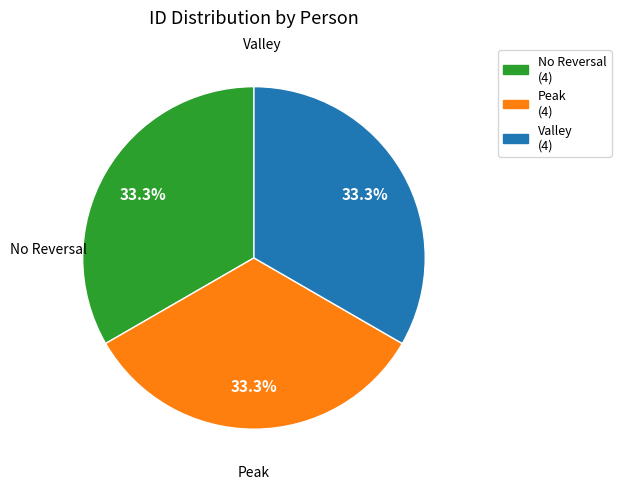

Is the sum of Valley and No Reversal greater than half?

Yes